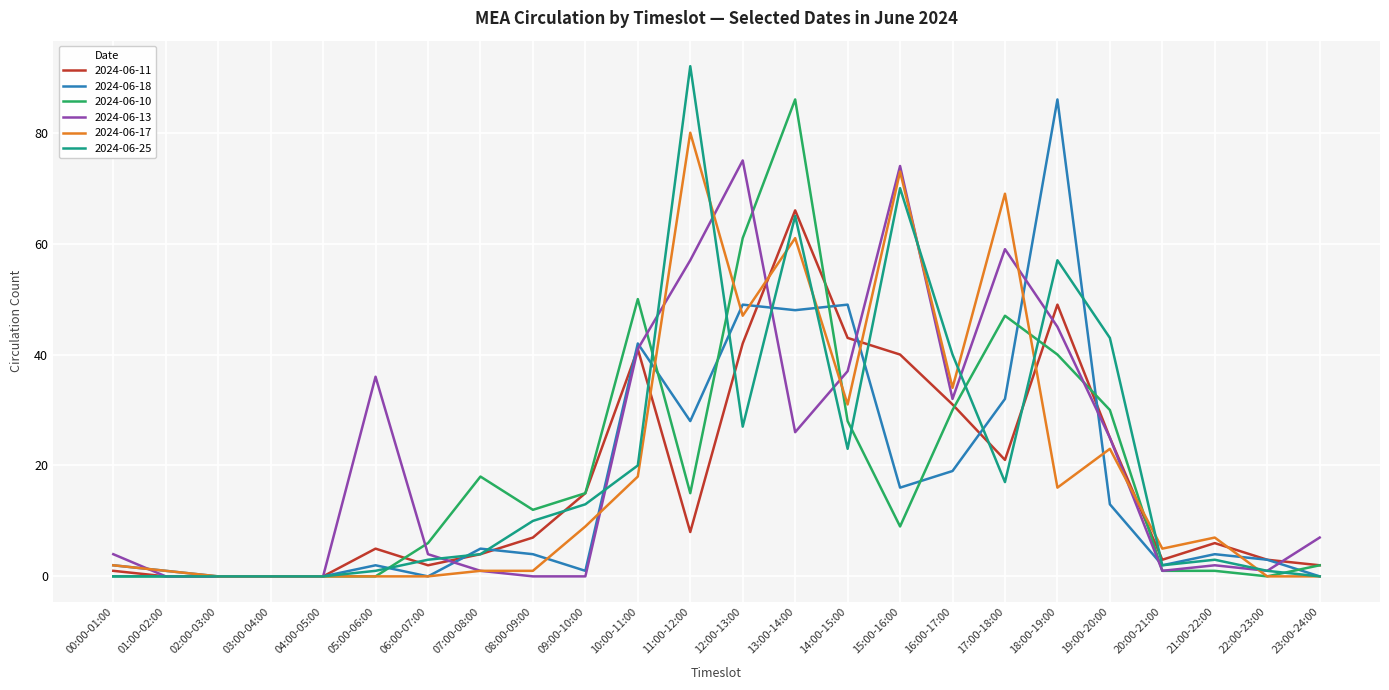

What is the difference between the 2024-06-13 values at 12:00-13:00 and 11:00-12:00?

18